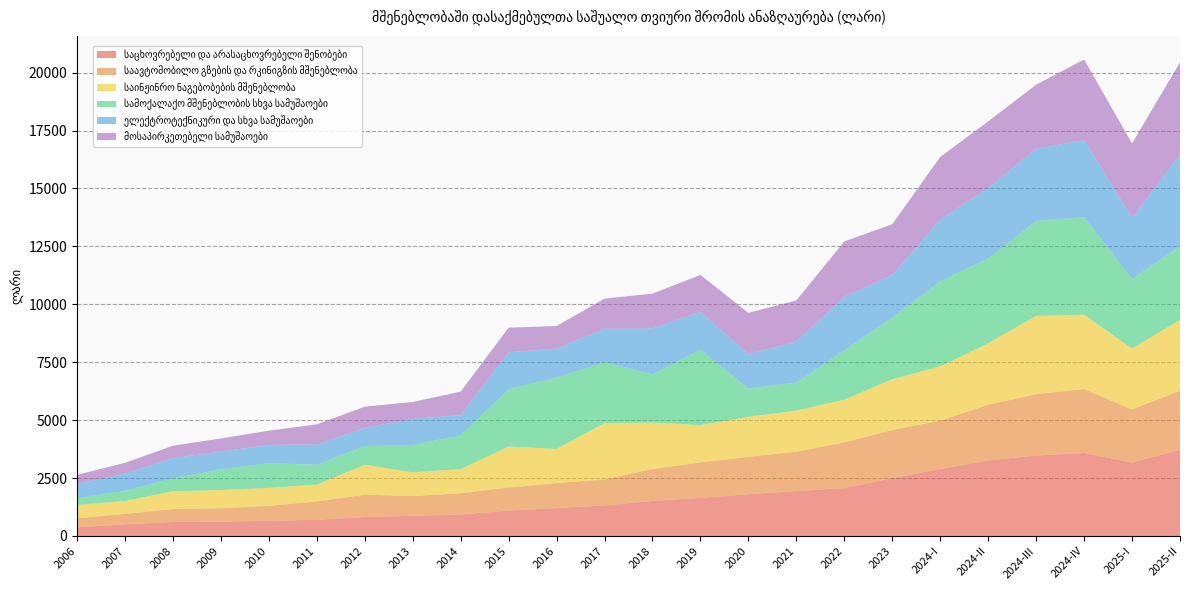

Reading left to right, list all the values displayed in this chart.

საცხოვრებელი და არასაცხოვრებელი შენობები: 373.9	502.0	603.8	613.6	663.6	695.0	819.9	871.8	925.4	1096.5	1205.4	1319.5	1509.5	1644.1	1805.2	1940.6	2068.3	2493.4	2893.5	3261.3	3475.0	3582.8	3171.7	3723.9
საავტომობილო გზების და რკინიგზის მშენებლობა: 392.3	452.6	561.1	579.8	640.6	798.1	963.4	851.2	921.5	997.6	1075.2	1125.8	1385.9	1530.5	1610.4	1697.4	1975.8	2082.0	2088.7	2402.8	2648.5	2761.6	2293.1	2543.0
საინჟინრო ნაგებობების მშენებლობა: 572.7	554.5	763.6	789.8	771.1	726.0	1290.9	1023.5	1043.5	1767.0	1479.1	2427.1	2002.0	1611.9	1726.9	1772.1	1837.7	2190.3	2338.3	2651.0	3379.9	3208.5	2622.4	3067.5
სამოქალაქო მშენებლობის სხვა სამუშაოები: 286.9	442.3	556.5	891.9	1067.9	853.5	798.7	1187.3	1445.8	2477.2	3073.5	2636.6	2074.6	3256.6	1217.4	1209.3	2125.1	2663.2	3673.5	3659.5	4091.8	4207.9	3005.4	3162.4
ელექტროტექნიკური და სხვა სამუშაოები: 620.2	739.1	876.4	766.5	788.2	880.9	799.9	1119.1	882.6	1591.8	1252.9	1440.9	1987.0	1634.4	1490.2	1770.5	2314.1	1841.0	2656.7	3049.6	3121.6	3332.7	2647.2	3967.0
მოსაპირკეთებელი სამუშაოები: 393.9	466.2	534.4	568.9	614.1	864.5	910.0	730.4	1012.6	1060.8	976.7	1296.6	1501.9	1590.6	1780.2	1778.7	2392.9	2187.0	2710.6	2869.1	2763.5	3472.1	3204.6	3977.8